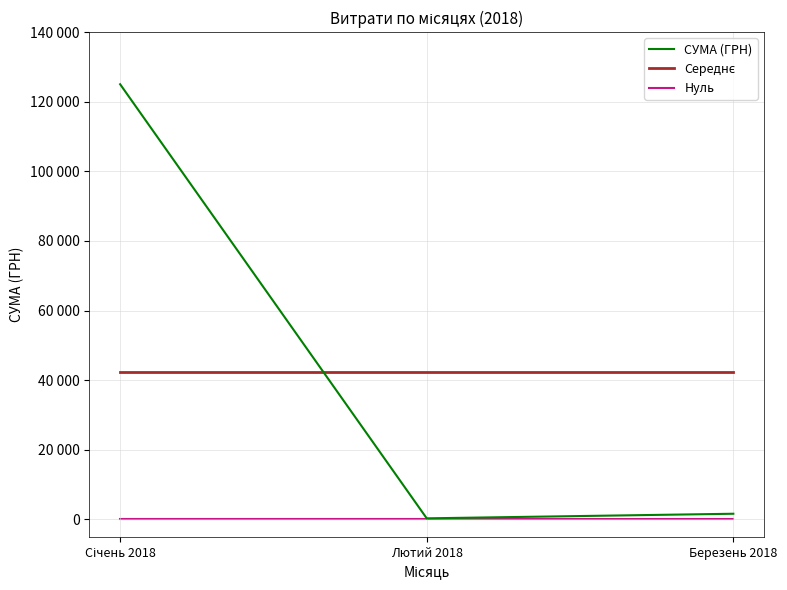

Reading left to right, transcribe all the data shown in this chart.

СУМА (ГРН): 125028.3	300.0	1620.0
Середнє: 42316.1	42316.1	42316.1
Нуль: 0.0	0.0	0.0